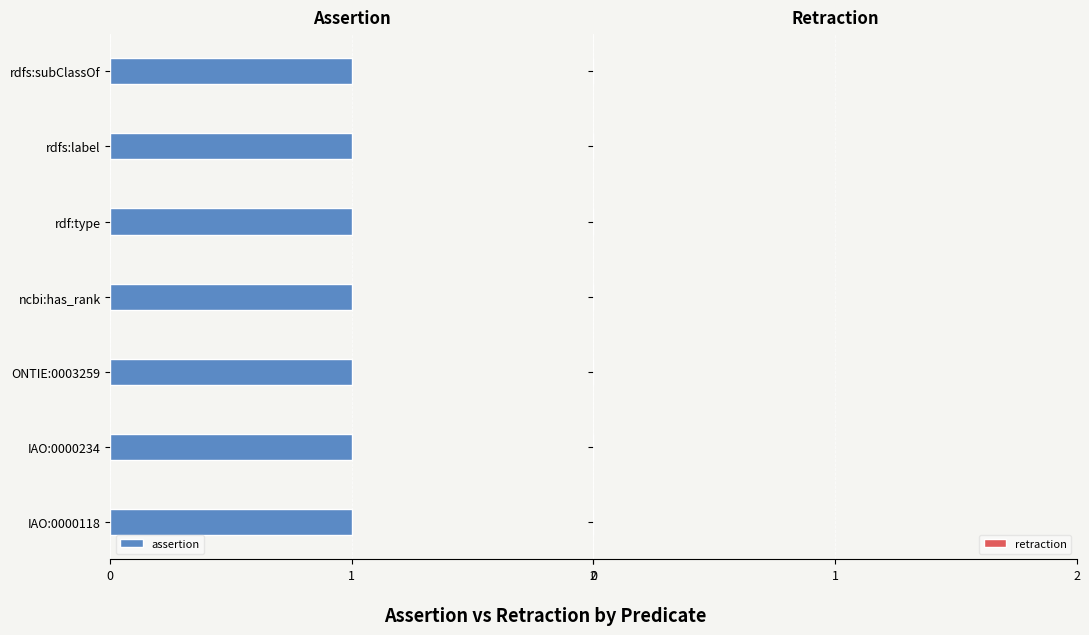

What is the label of the 2nd bar from the left?

IAO:0000234